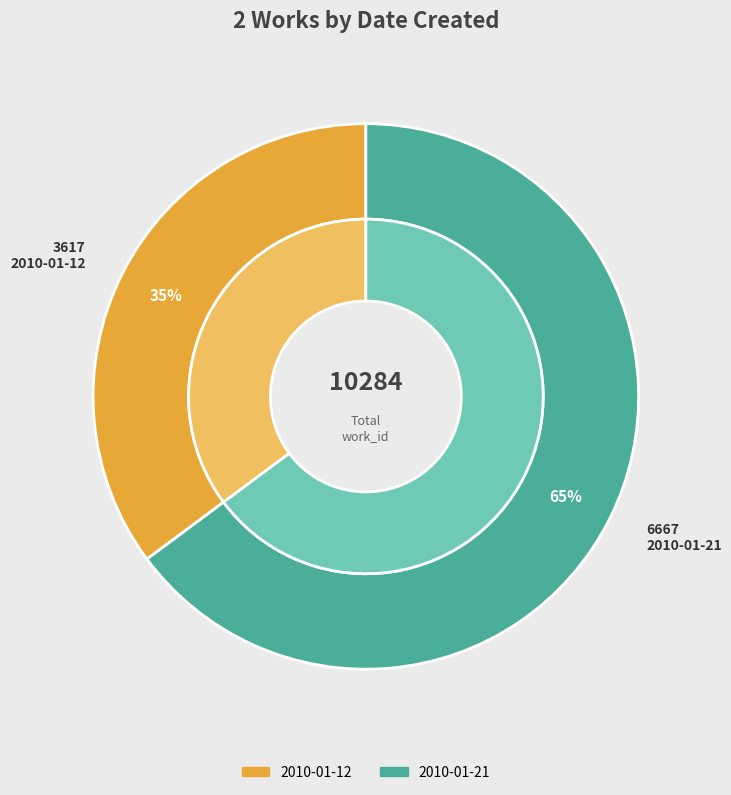

How many slices are in this pie chart?

2